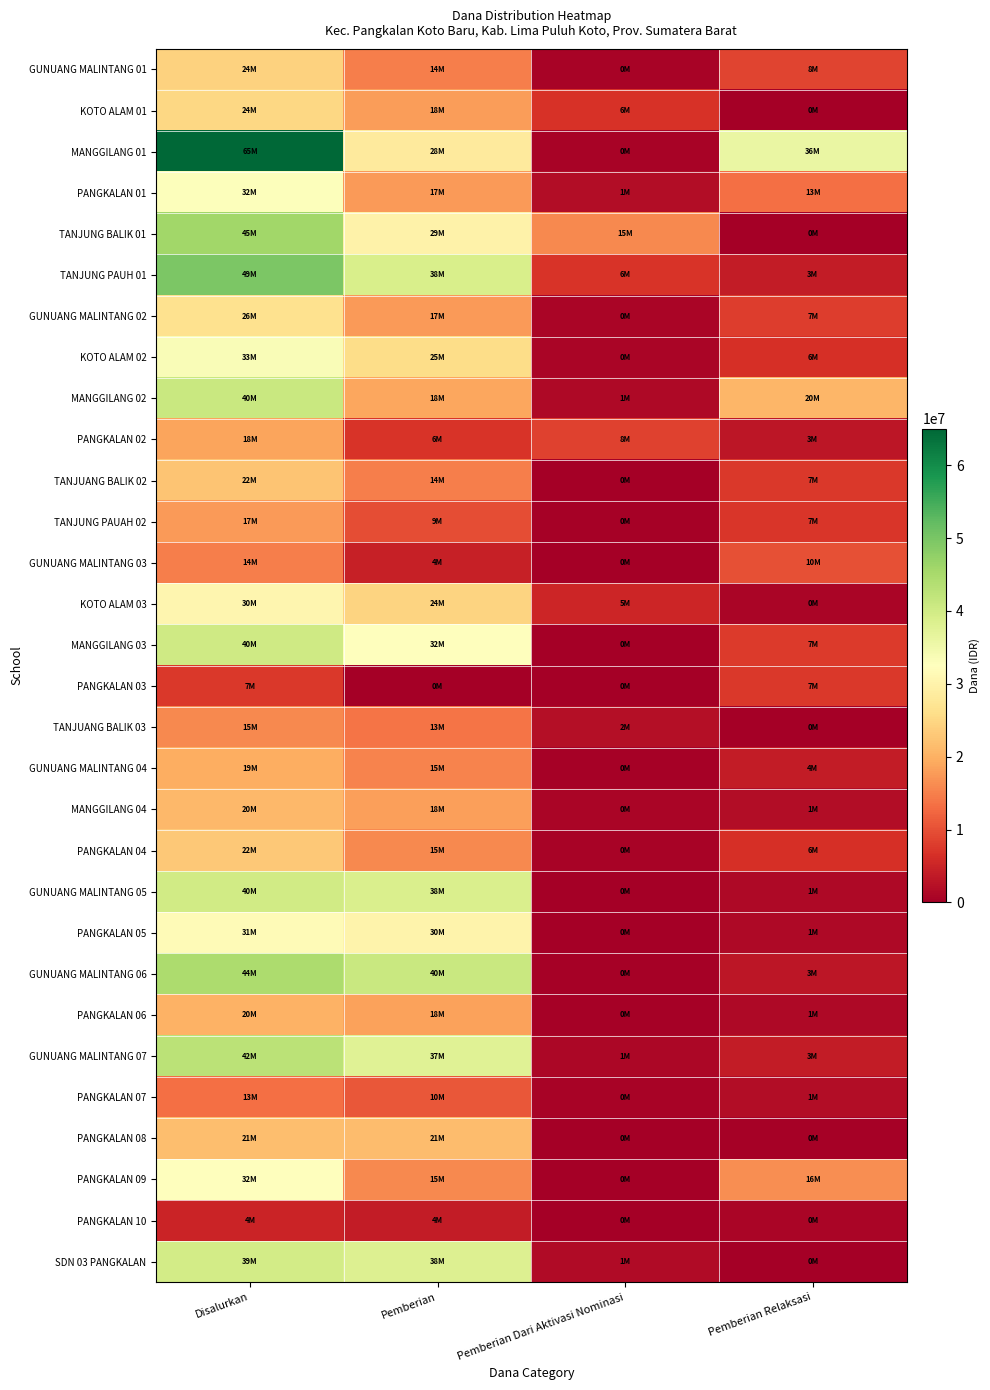

At which category is the sum across all series the highest?

Disalurkan